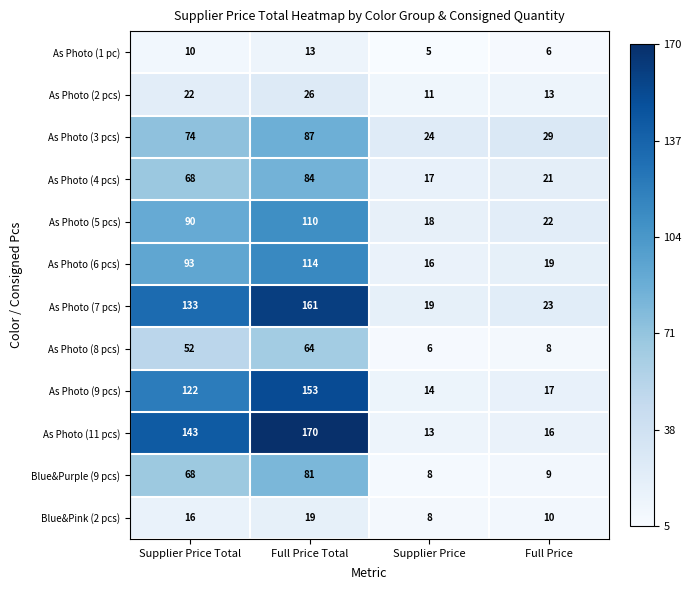

Which series has the widest spread of values?

As Photo (11 pcs)